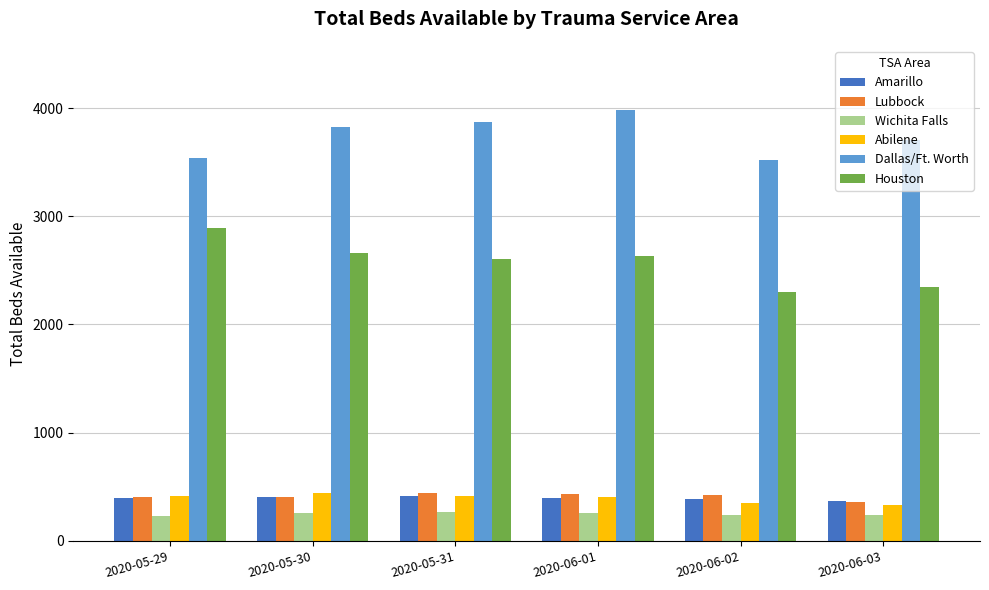

What is the difference between the Houston values at 2020-06-02 and 2020-06-03?

43